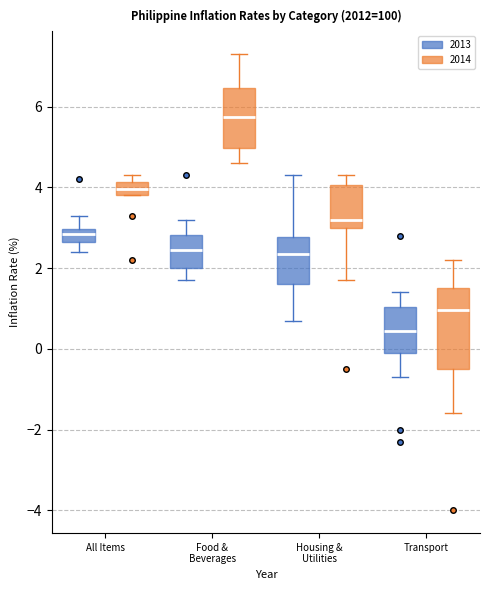

Where is the upper edge of the box for Housing & Utilities (2013) on the y-axis? The values are not printed on the chart, so give them approximately, as read against the axis.

2.8